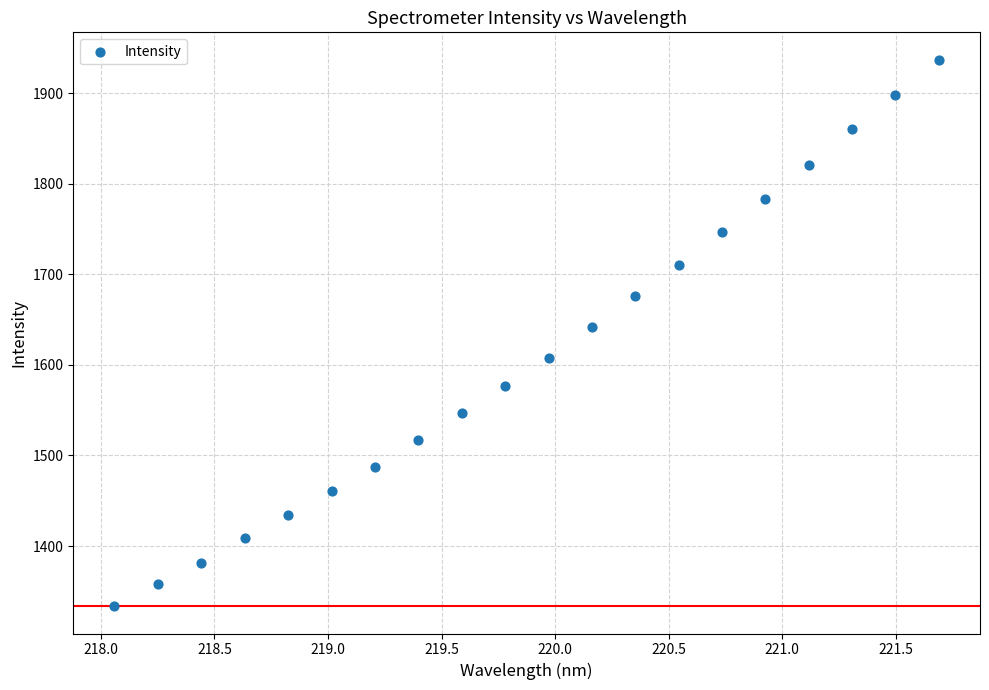

What is the range of X values (max minus min)?

3.6